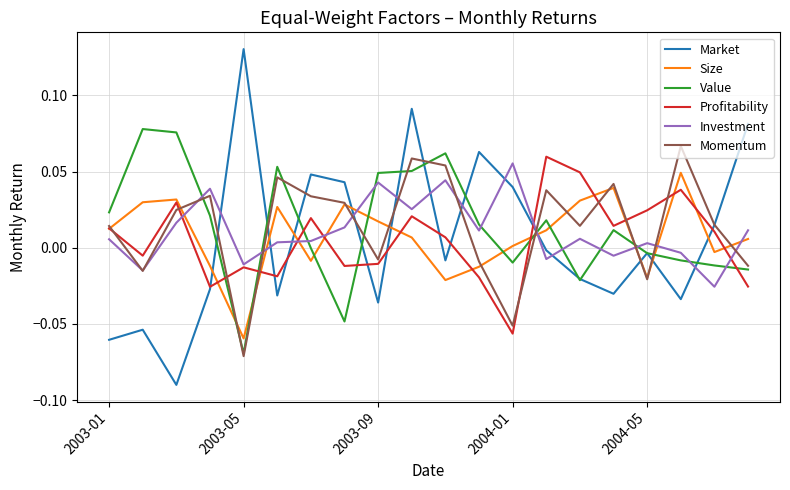

After their last crossing, which series has the higher values: Investment or Value?

Investment